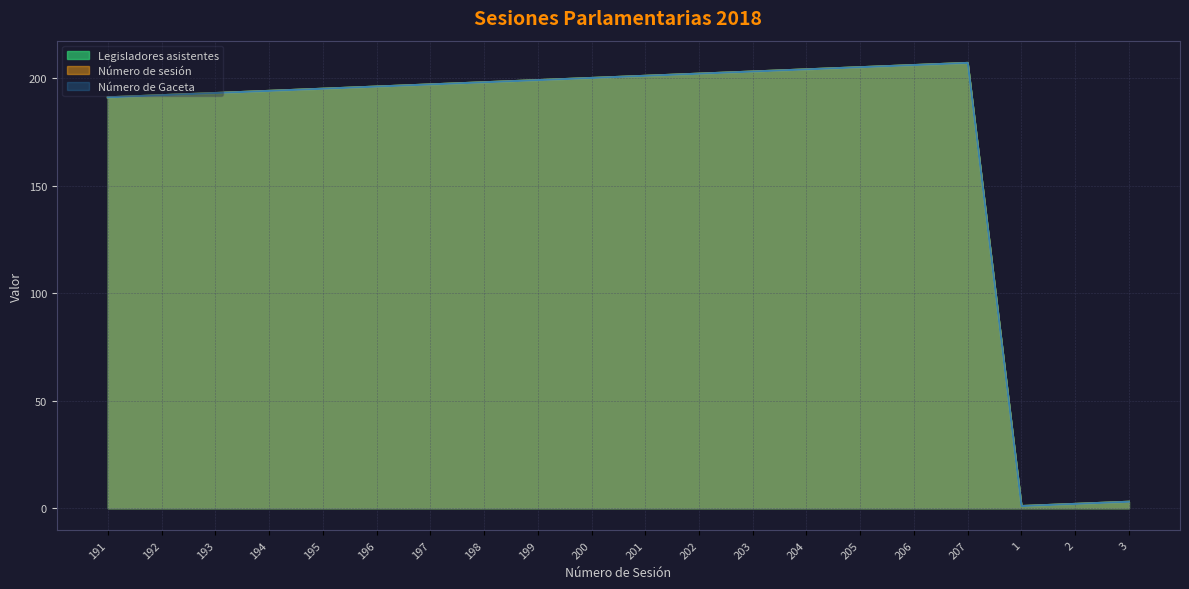

Which series changed the most between 197 and 201?

Legisladores asistentes